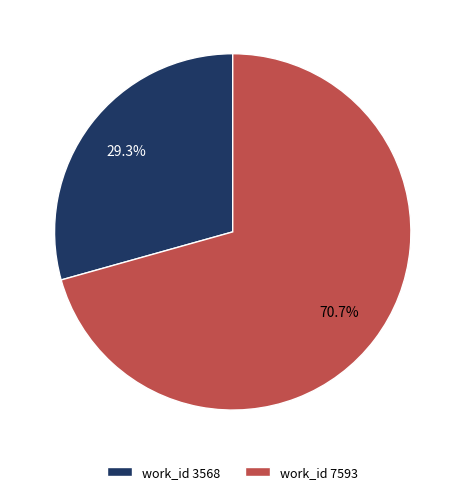

Which category has the biggest portion of the pie?

work_id 7593